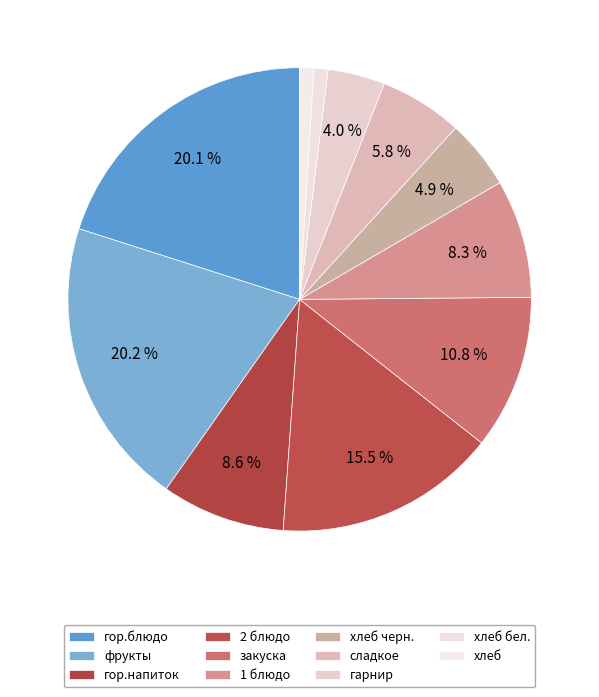

What is the total percentage of хлеб and гор.напиток?

9.6%